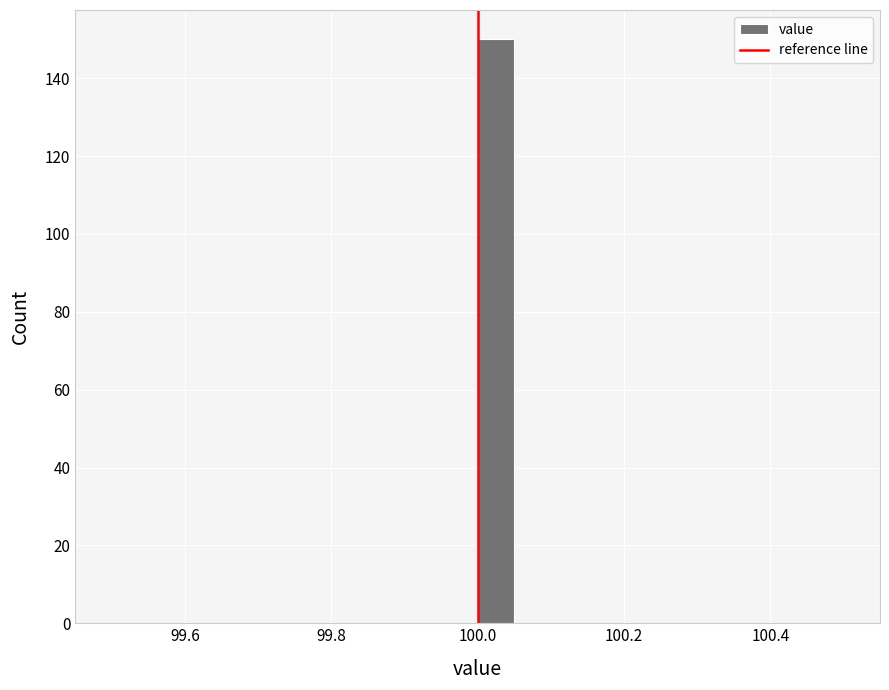

Read against the x-axis, roughly where is the centre of the tallest bar?

100.02